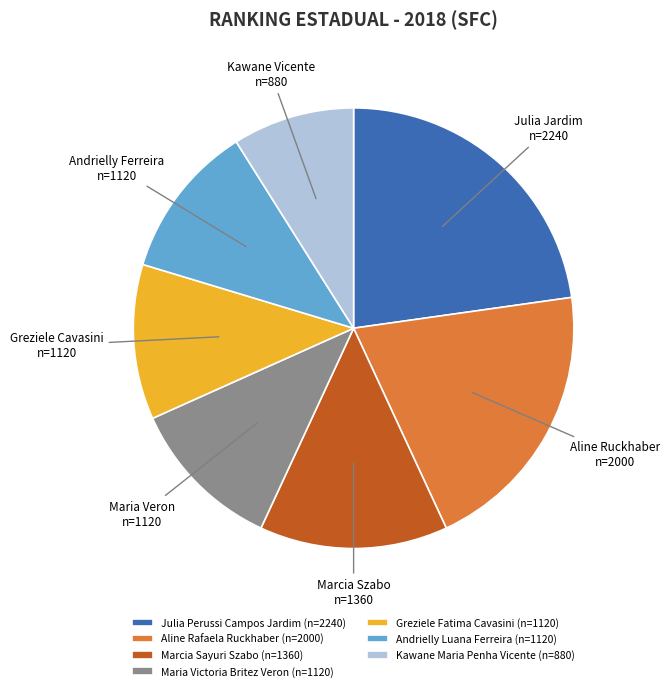

Which has a higher value, Kawane Maria Penha Vicente or Marcia Sayuri Szabo?

Marcia Sayuri Szabo